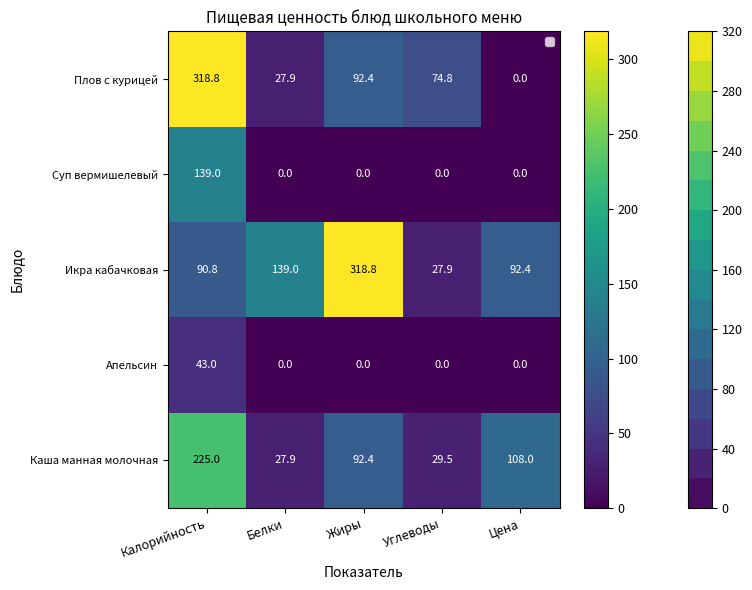

What is the difference between the Икра кабачковая values at Углеводы and Калорийность?

62.9